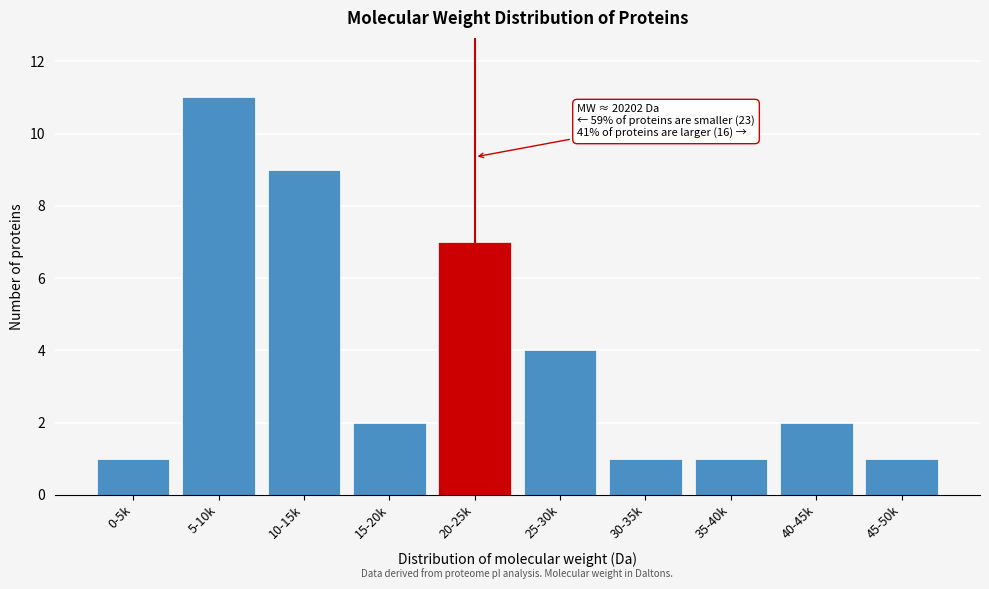

Reading right to left, list all the values displayed in this chart.

45-50k=1	40-45k=2	35-40k=1	30-35k=1	25-30k=4	20-25k=7	15-20k=2	10-15k=9	5-10k=11	0-5k=1